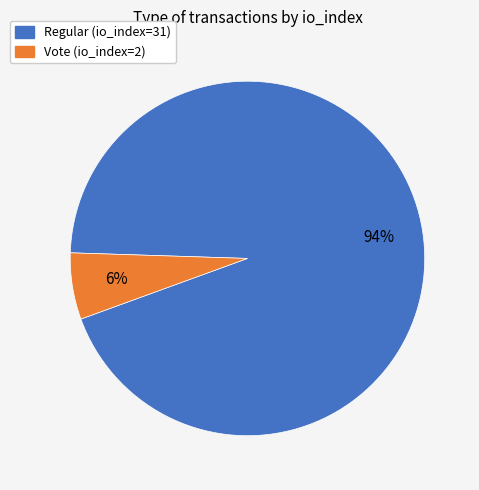

Does any single category account for the majority?

Yes